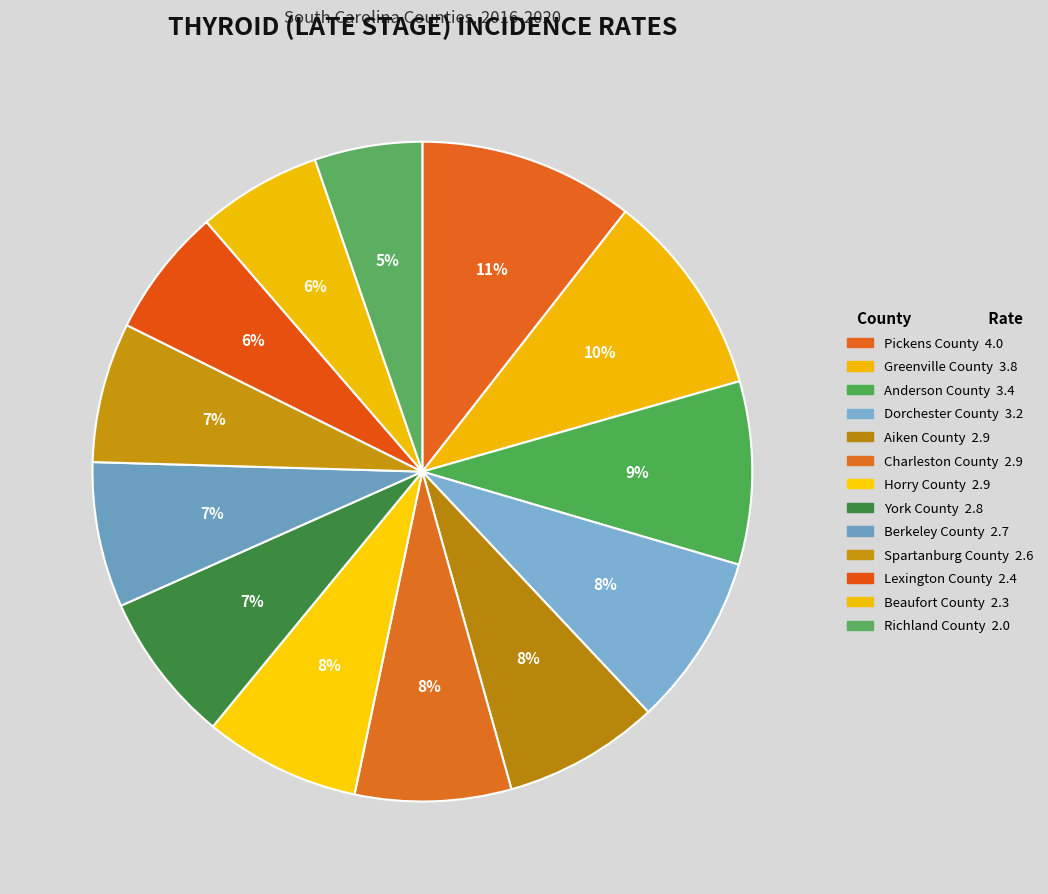

Which slice is the largest?

Pickens County